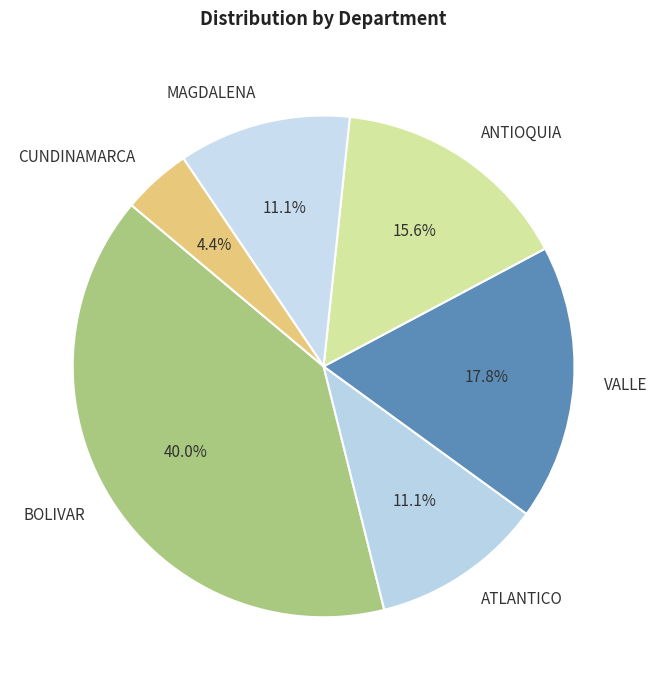

Which slice is the largest?

BOLIVAR